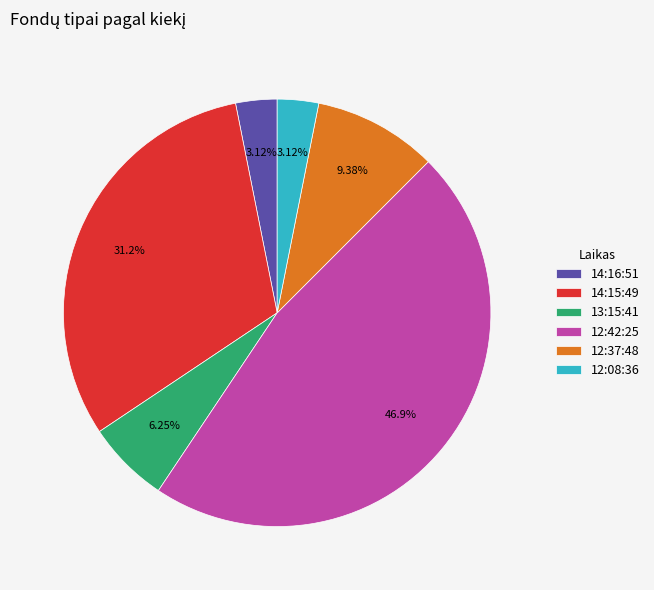

How many segments does this pie chart have?

6